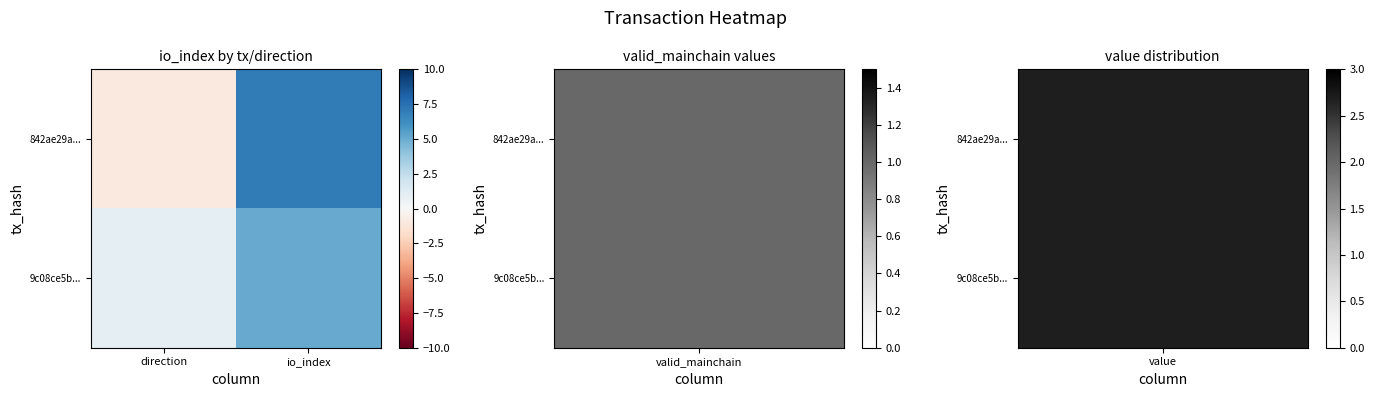

Which has a higher value, io_index or direction?

io_index